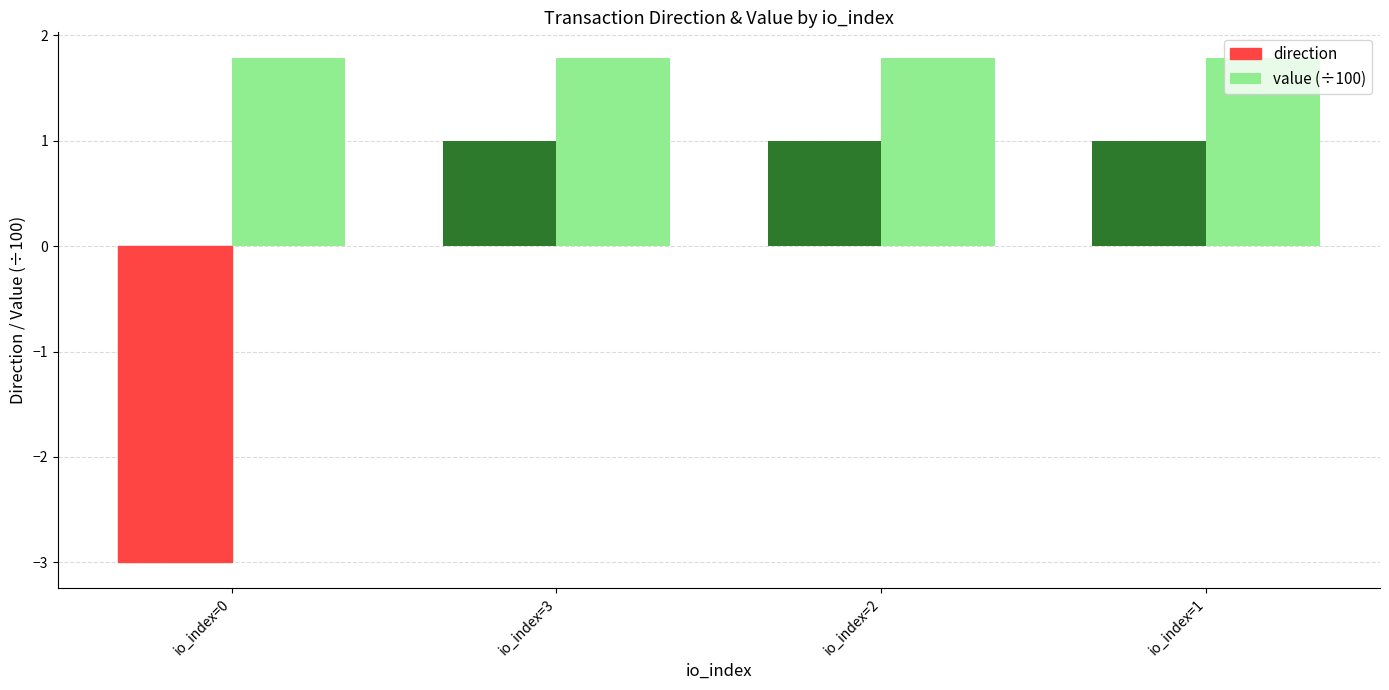

Reading right to left, transcribe all the data shown in this chart.

direction: 1.0	1.0	1.0	-3.0
value (÷100): 1.8	1.8	1.8	1.8